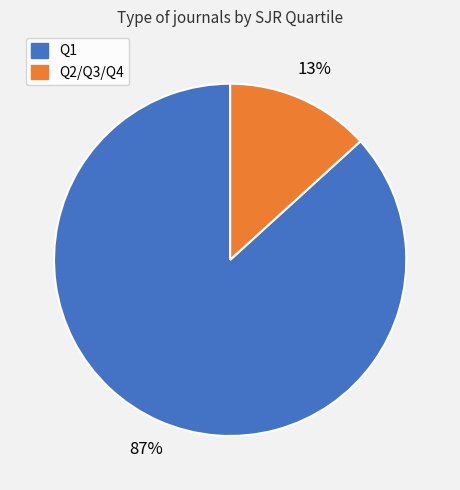

To the nearest percent, what is the average slice percentage?

50%